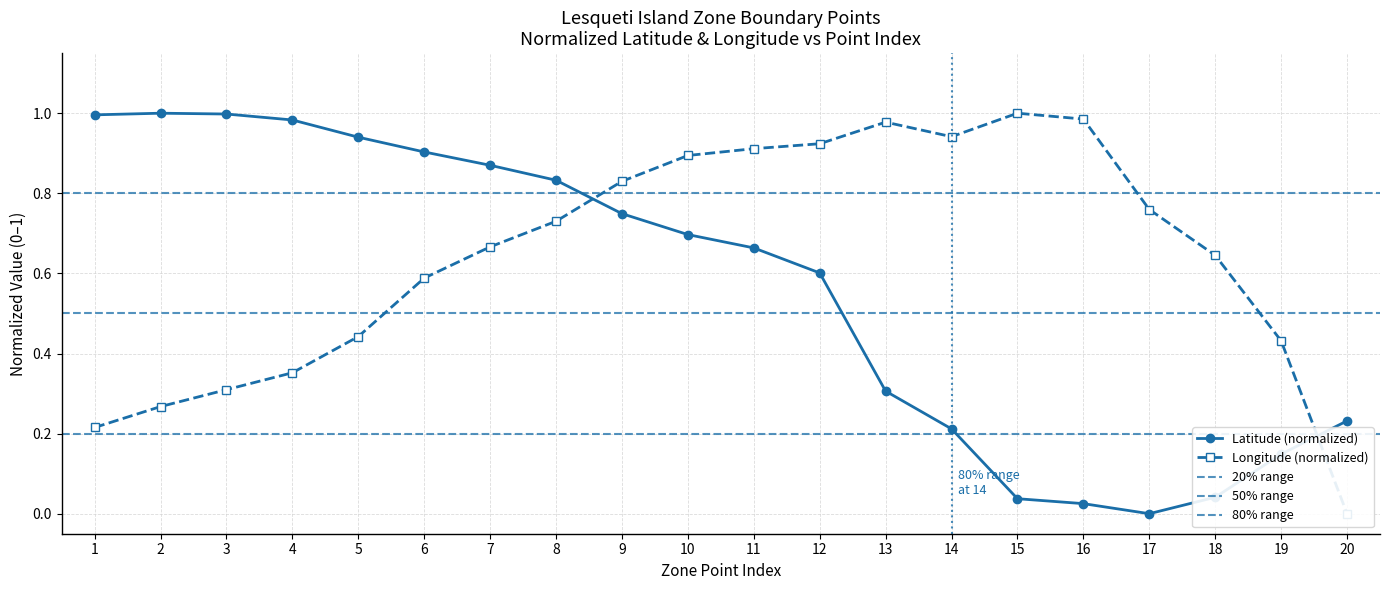

Is it true that Longitude equals 0.2 at 1?

True